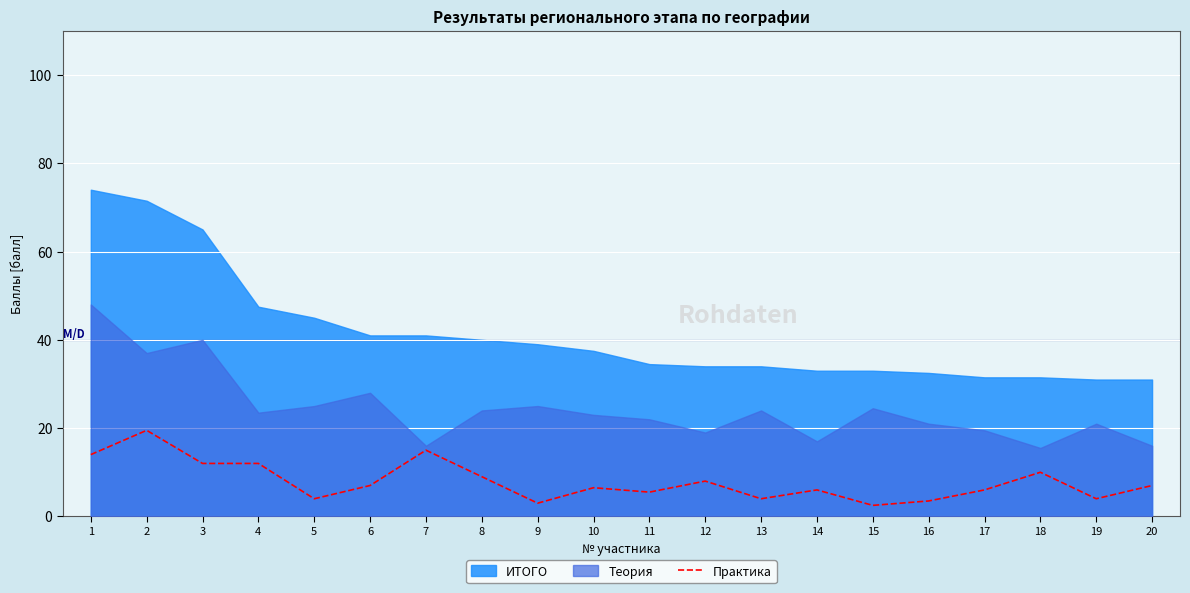

At which category does the data reach its first local valley?

5